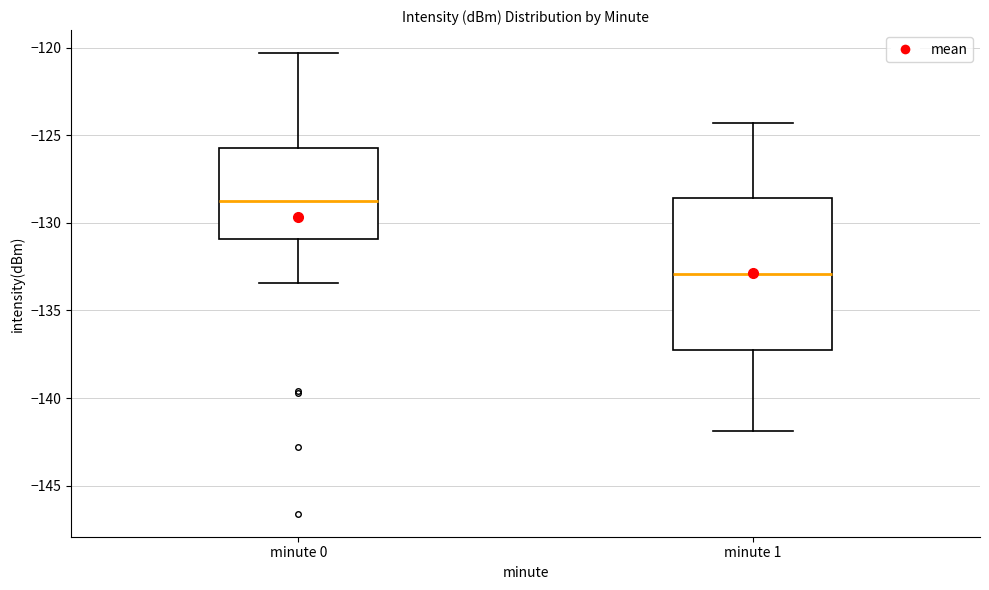

Which box has the highest median line?

minute 0